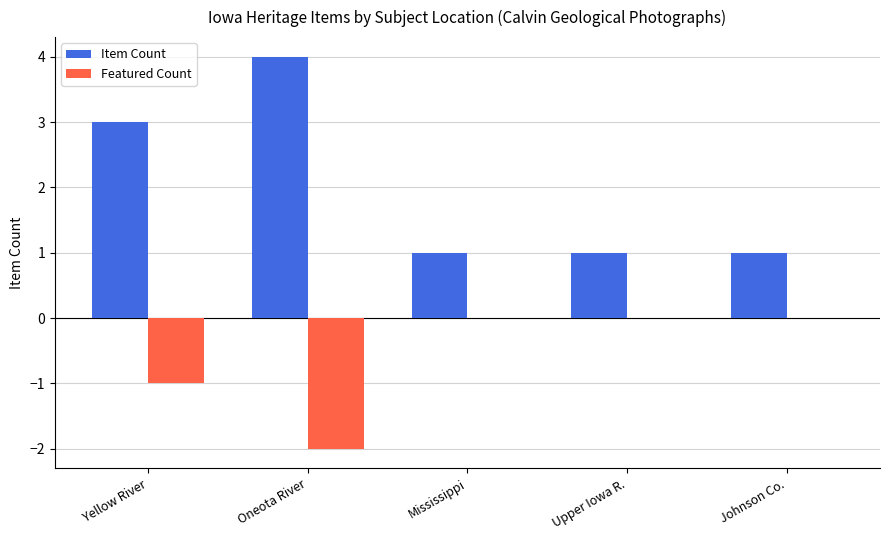

At which label is Featured Count closest to -1?

Yellow River